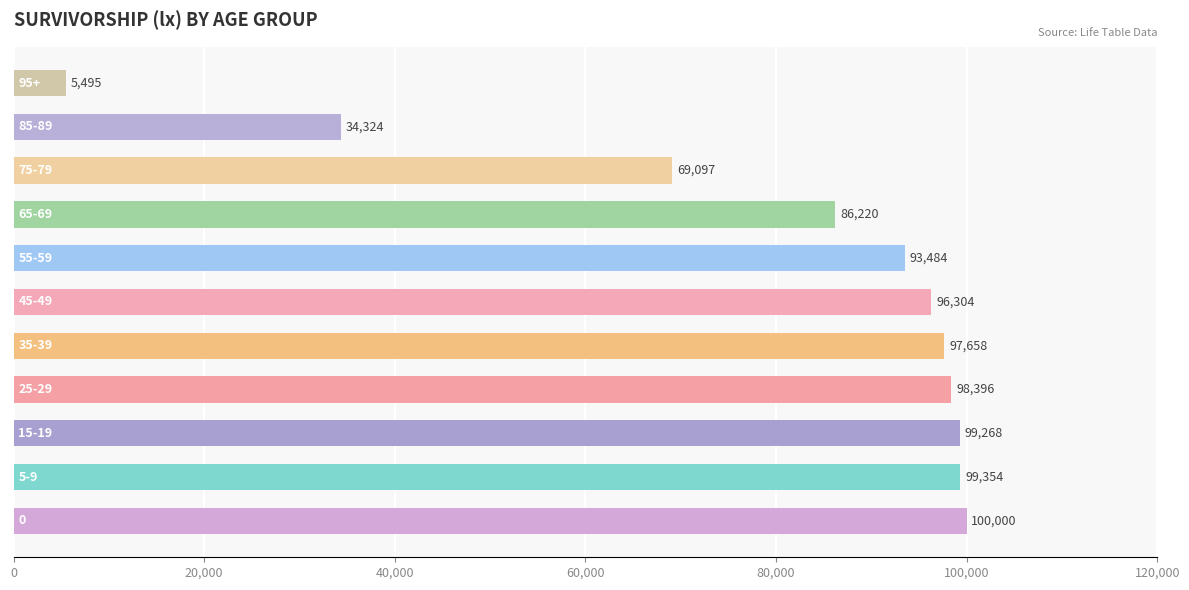

What is the greatest value displayed?

100000